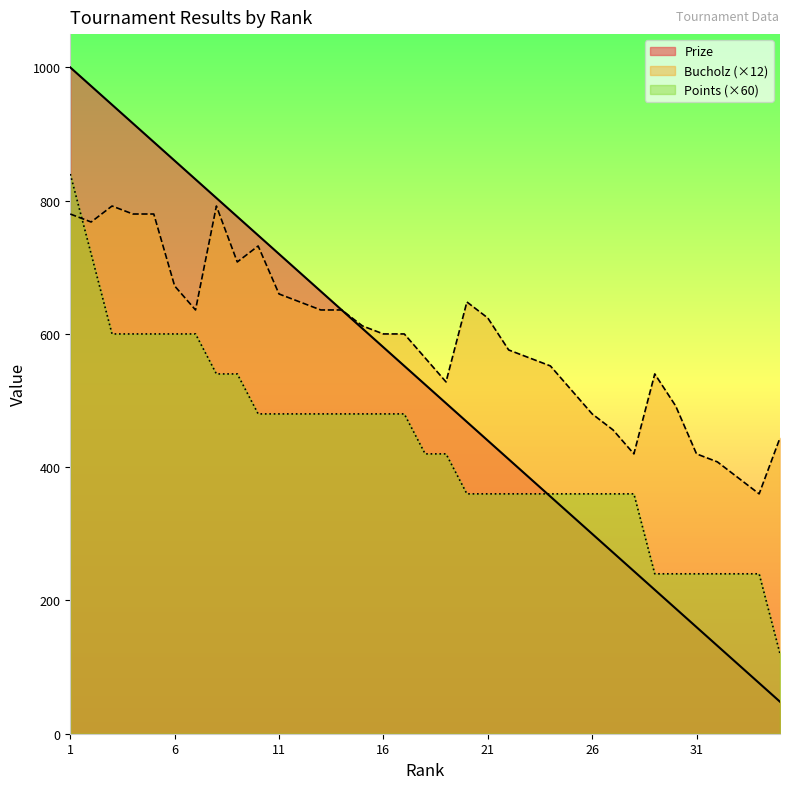

True or false: Prize has a value of 132 at 32.

True